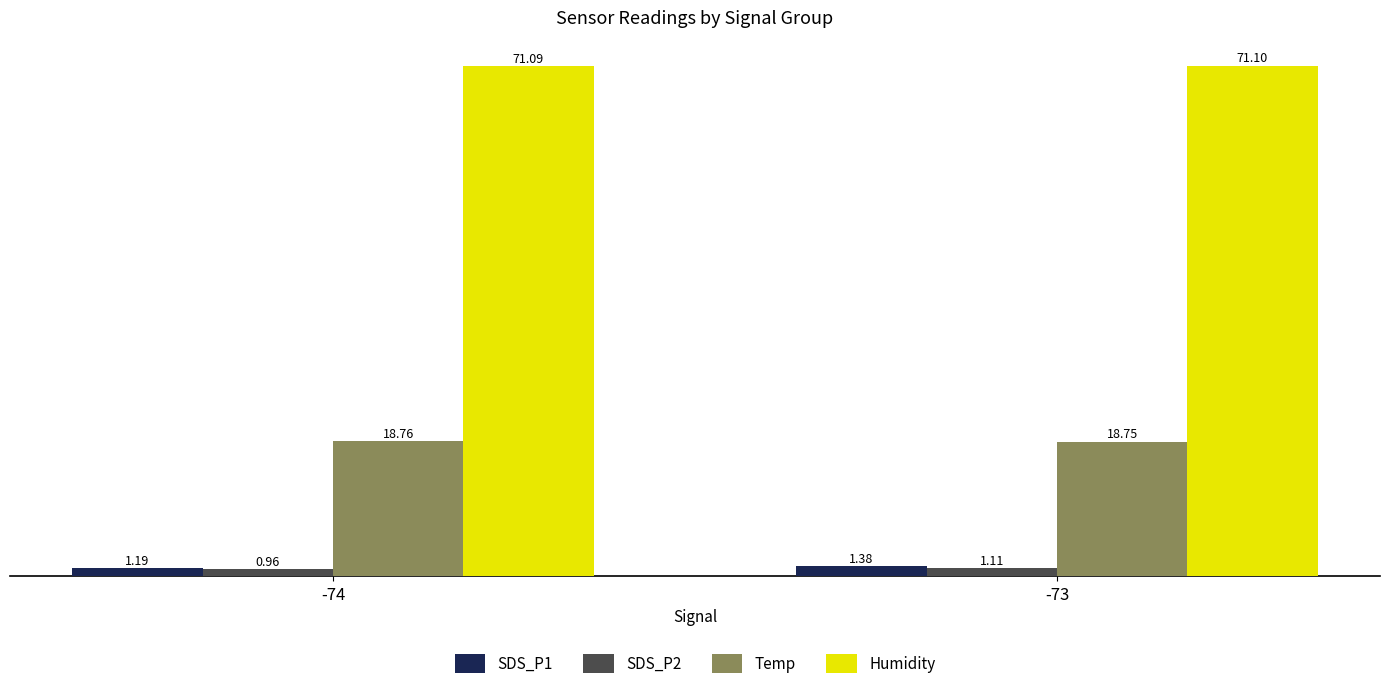

Between -74 and -73, which series saw the biggest shift?

SDS_P1